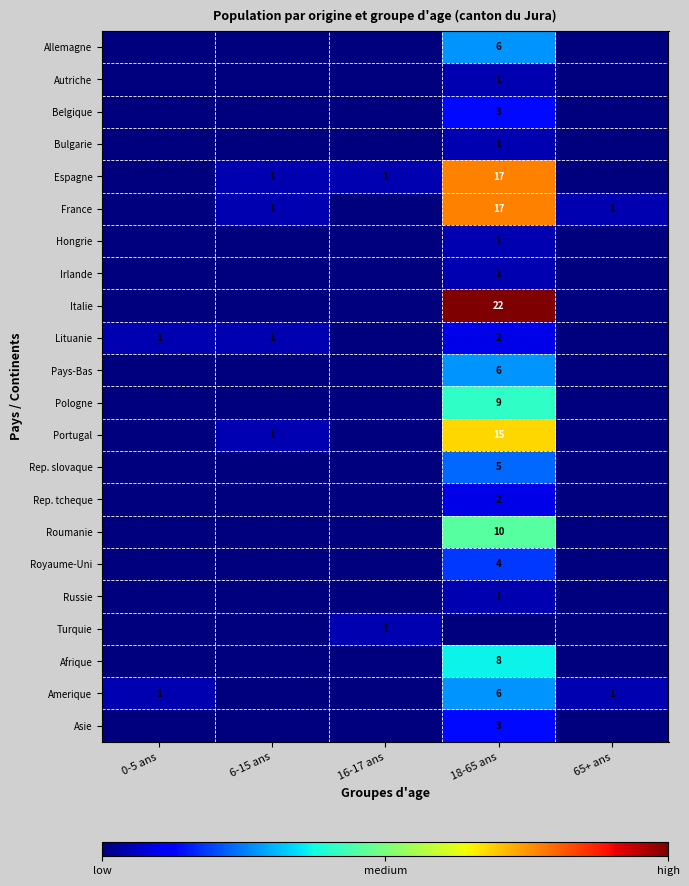

At which category is the sum across all series the highest?

18-65 ans